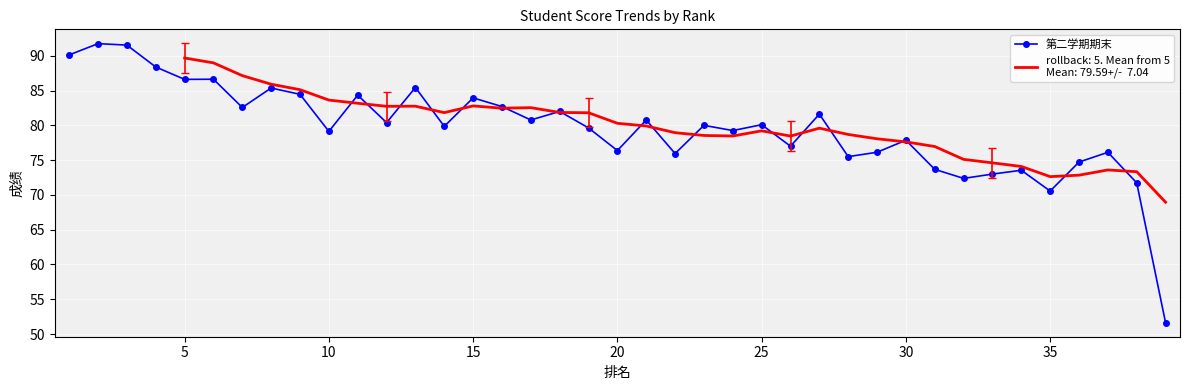

True or false: 第二学期期末 has more than 2 interior local peaks.

True